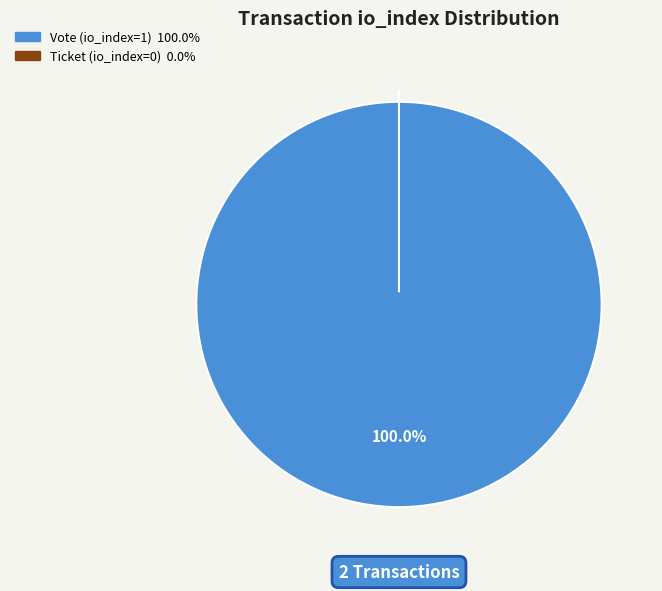

The Ticket (io_index=0) slice represents 6% of the pie. True or false?

False